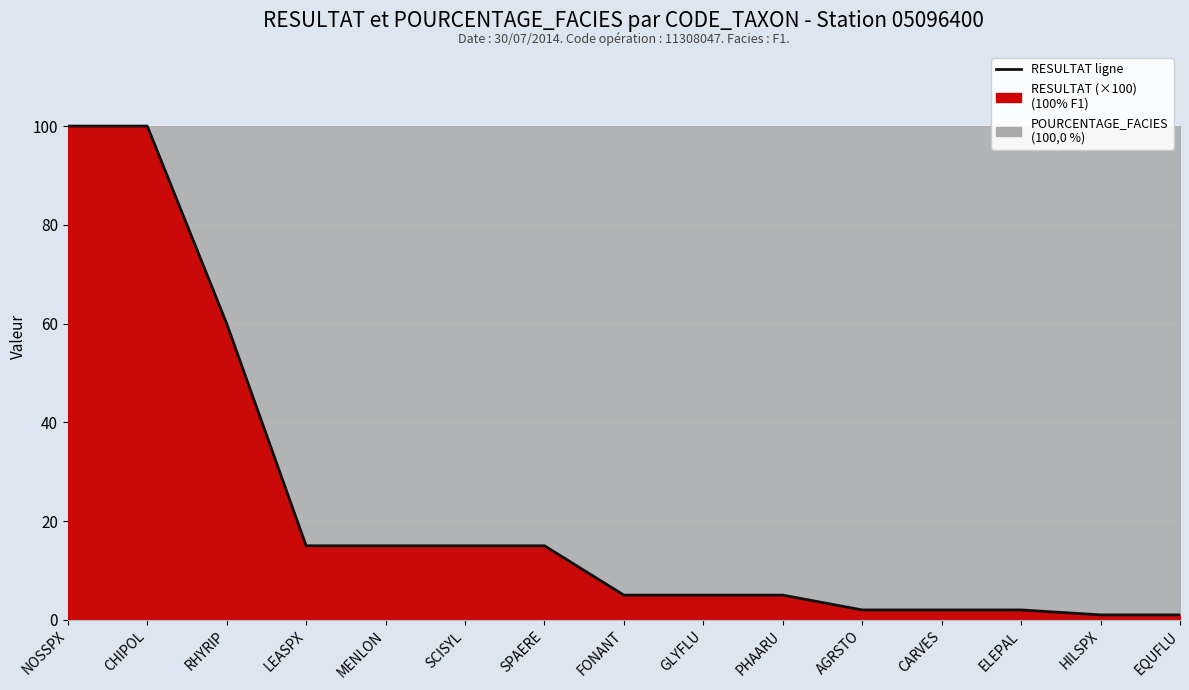

At which category does the chart reach its minimum across all series?

HILSPX